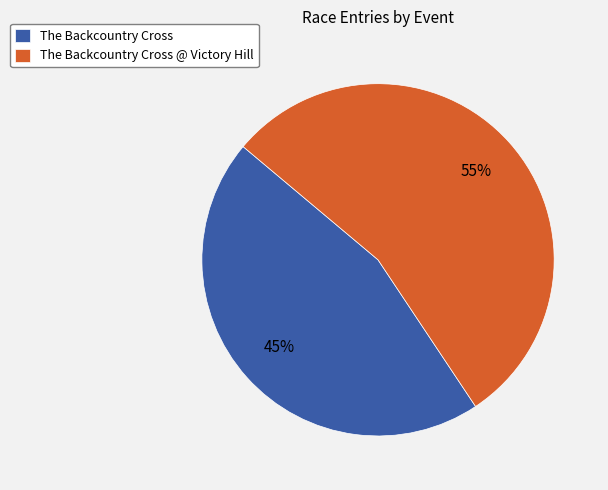

How many segments does this pie chart have?

2